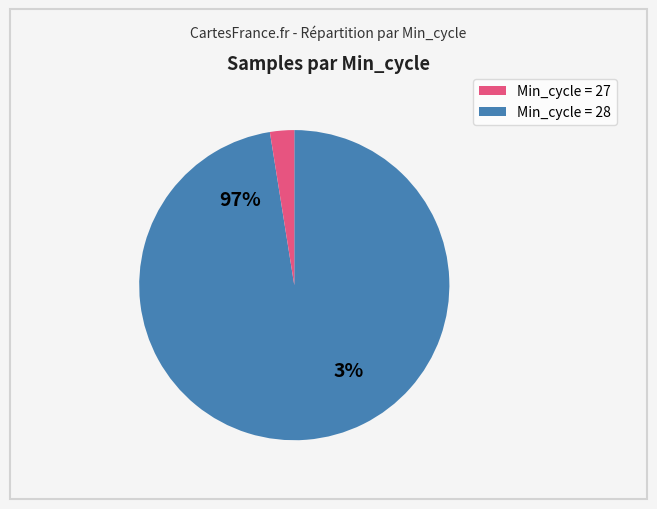

Is it true that 6 is 3% of the pie?

True